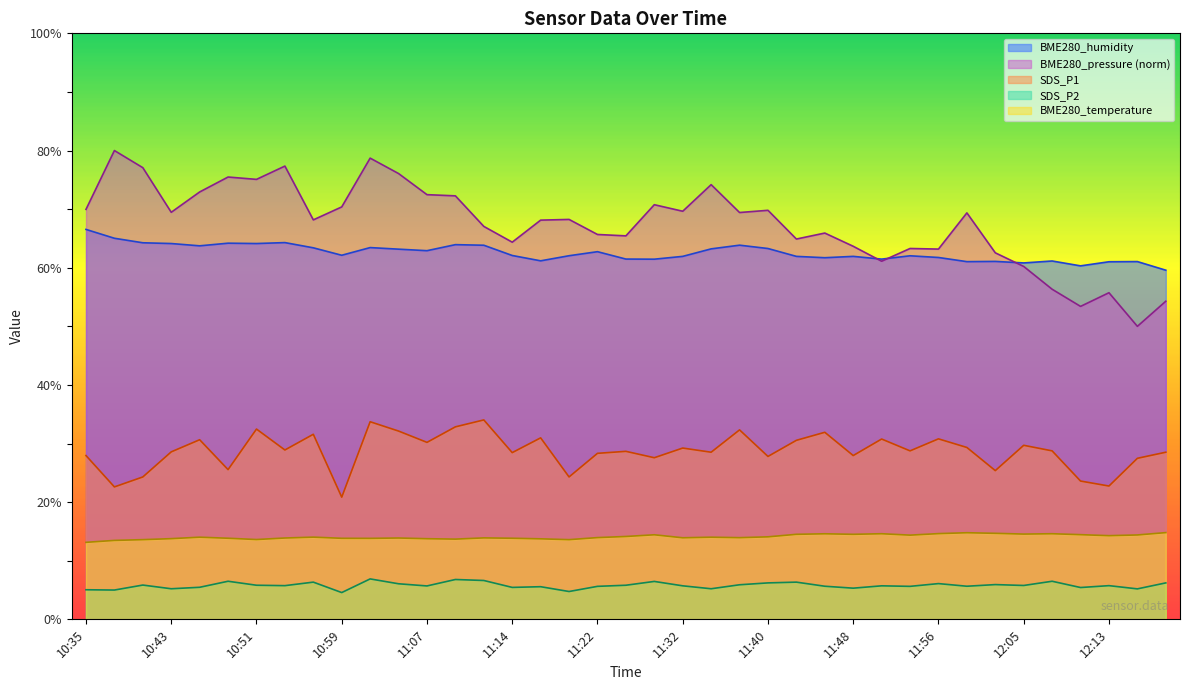

Reading left to right, what are all the values shown in this chart?

BME280_temperature: 10:35=13.1	10:38=13.5	10:40=13.6	10:43=13.8	10:45=14.0	10:48=13.8	10:51=13.6	10:53=13.9	10:56=14.0	10:59=13.8	11:01=13.8	11:04=13.9	11:07=13.8	11:09=13.7	11:11=13.9	11:14=13.8	11:16=13.7	11:19=13.6	11:22=13.9	11:27=14.1	11:29=14.4	11:32=13.9	11:34=14.0	11:37=13.9	11:40=14.1	11:42=14.5	11:45=14.6	11:48=14.5	11:51=14.6	11:53=14.4	11:56=14.6	11:59=14.8	12:02=14.7	12:05=14.6	12:08=14.6	12:10=14.4	12:13=14.3	12:16=14.4	12:19=14.8
BME280_humidity: 10:35=66.5	10:38=65.0	10:40=64.3	10:43=64.1	10:45=63.7	10:48=64.2	10:51=64.1	10:53=64.3	10:56=63.4	10:59=62.1	11:01=63.4	11:04=63.2	11:07=62.9	11:09=63.9	11:11=63.8	11:14=62.1	11:16=61.2	11:19=62.0	11:22=62.7	11:27=61.5	11:29=61.5	11:32=61.9	11:34=63.2	11:37=63.9	11:40=63.3	11:42=61.9	11:45=61.7	11:48=61.9	11:51=61.5	11:53=62.0	11:56=61.8	11:59=61.0	12:02=61.1	12:05=60.8	12:08=61.1	12:10=60.3	12:13=61.0	12:16=61.0	12:19=59.6
BME280_pressure_norm: 10:35=70.0	10:38=80.0	10:40=77.1	10:43=69.5	10:45=72.9	10:48=75.5	10:51=75.1	10:53=77.3	10:56=68.2	10:59=70.4	11:01=78.7	11:04=76.1	11:07=72.5	11:09=72.3	11:11=67.1	11:14=64.4	11:16=68.1	11:19=68.2	11:22=65.7	11:27=65.4	11:29=70.8	11:32=69.6	11:34=74.2	11:37=69.4	11:40=69.8	11:42=64.9	11:45=65.9	11:48=63.7	11:51=61.1	11:53=63.3	11:56=63.2	11:59=69.4	12:02=62.5	12:05=60.2	12:08=56.3	12:10=53.4	12:13=55.7	12:16=50.0	12:19=54.3
SDS_P1: 10:35=27.9	10:38=22.6	10:40=24.3	10:43=28.6	10:45=30.6	10:48=25.6	10:51=32.5	10:53=28.9	10:56=31.6	10:59=20.9	11:01=33.7	11:04=32.1	11:07=30.2	11:09=32.9	11:11=34.0	11:14=28.4	11:16=31.0	11:19=24.3	11:22=28.3	11:27=28.7	11:29=27.6	11:32=29.2	11:34=28.5	11:37=32.3	11:40=27.8	11:42=30.6	11:45=31.9	11:48=27.9	11:51=30.8	11:53=28.8	11:56=30.8	11:59=29.3	12:02=25.4	12:05=29.7	12:08=28.8	12:10=23.6	12:13=22.8	12:16=27.5	12:19=28.5
SDS_P2: 10:35=5.0	10:38=5.0	10:40=5.8	10:43=5.2	10:45=5.5	10:48=6.5	10:51=5.8	10:53=5.8	10:56=6.3	10:59=4.6	11:01=6.9	11:04=6.1	11:07=5.7	11:09=6.8	11:11=6.6	11:14=5.5	11:16=5.6	11:19=4.8	11:22=5.6	11:27=5.8	11:29=6.5	11:32=5.7	11:34=5.2	11:37=5.9	11:40=6.2	11:42=6.3	11:45=5.7	11:48=5.3	11:51=5.7	11:53=5.6	11:56=6.1	11:59=5.7	12:02=5.9	12:05=5.8	12:08=6.5	12:10=5.4	12:13=5.8	12:16=5.2	12:19=6.2